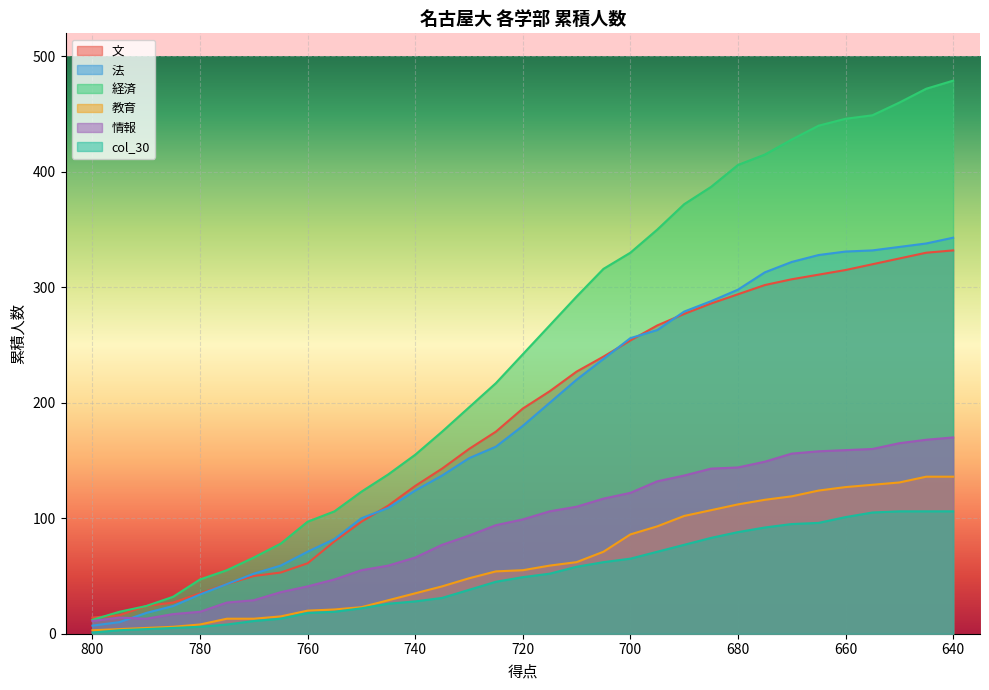

What is the maximum value for 情報?

170